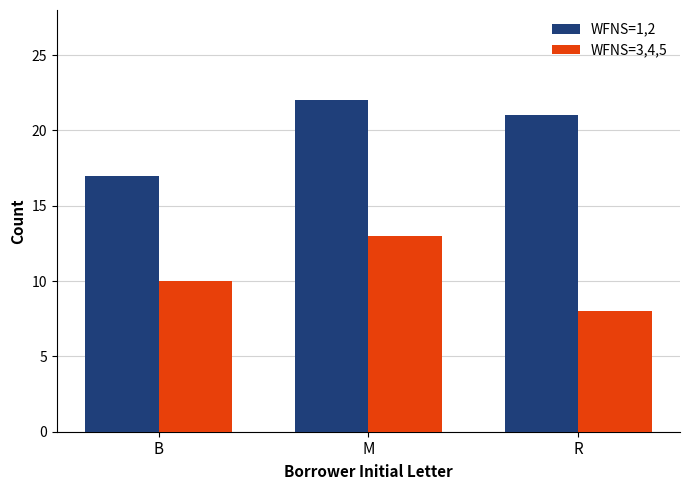

Which category has the lowest value in the WFNS=1,2 series?

B